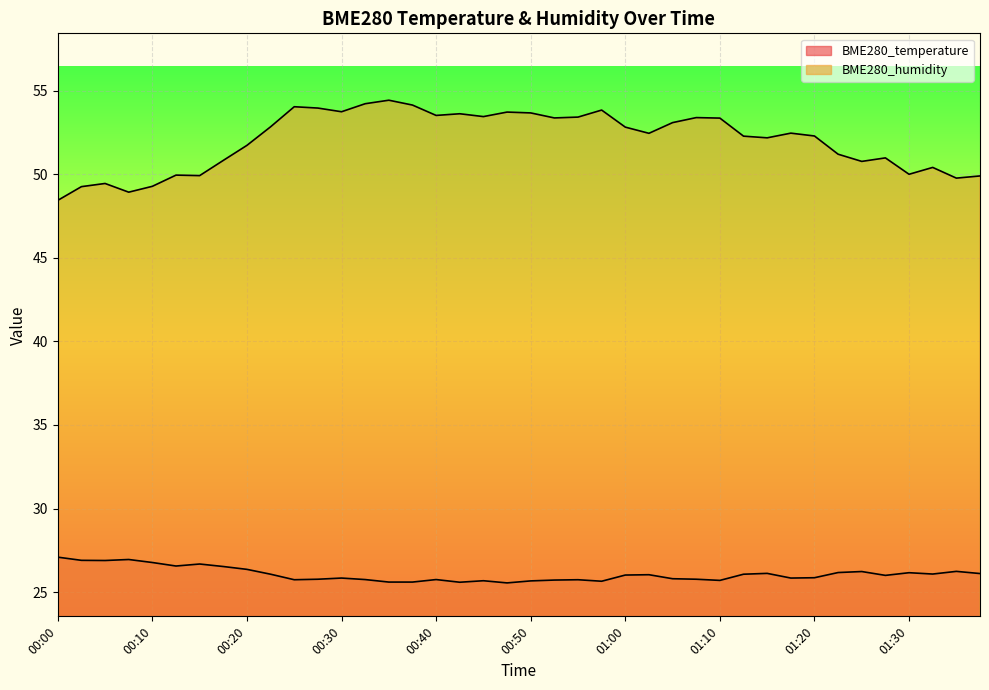

Count the number of categories in the chart.

40